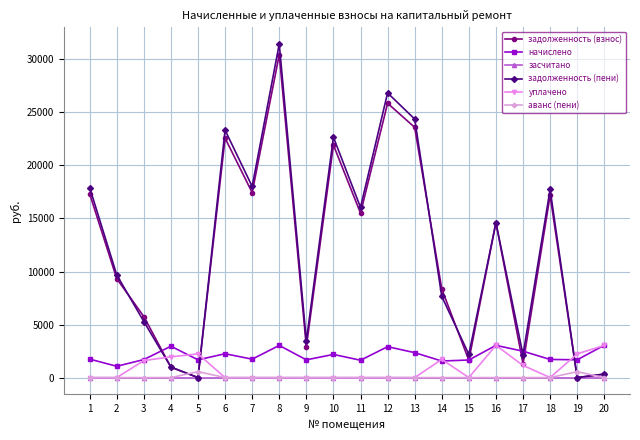

Which series has the largest total across all categories?

задолженность (пени)